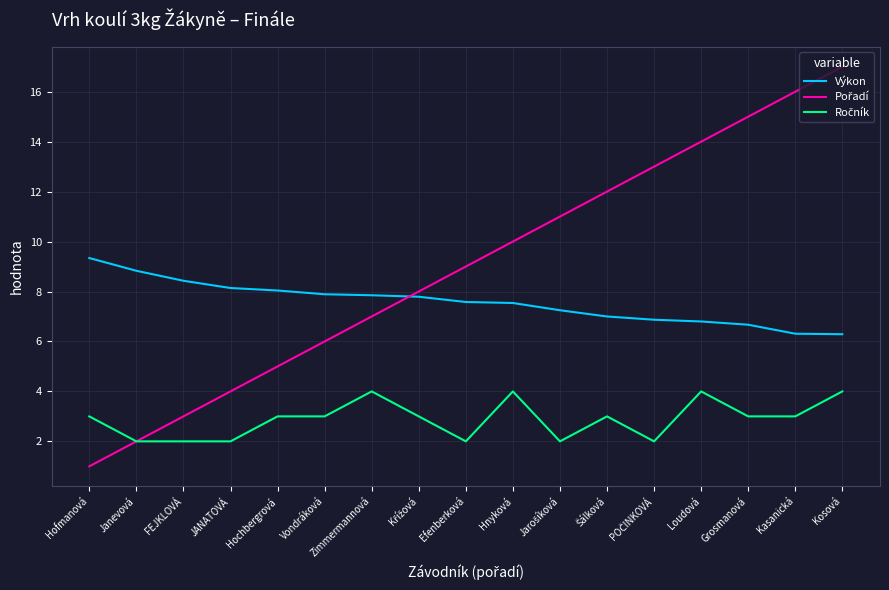

What is the difference between the highest and lowest values at Grosmanová?

12.0